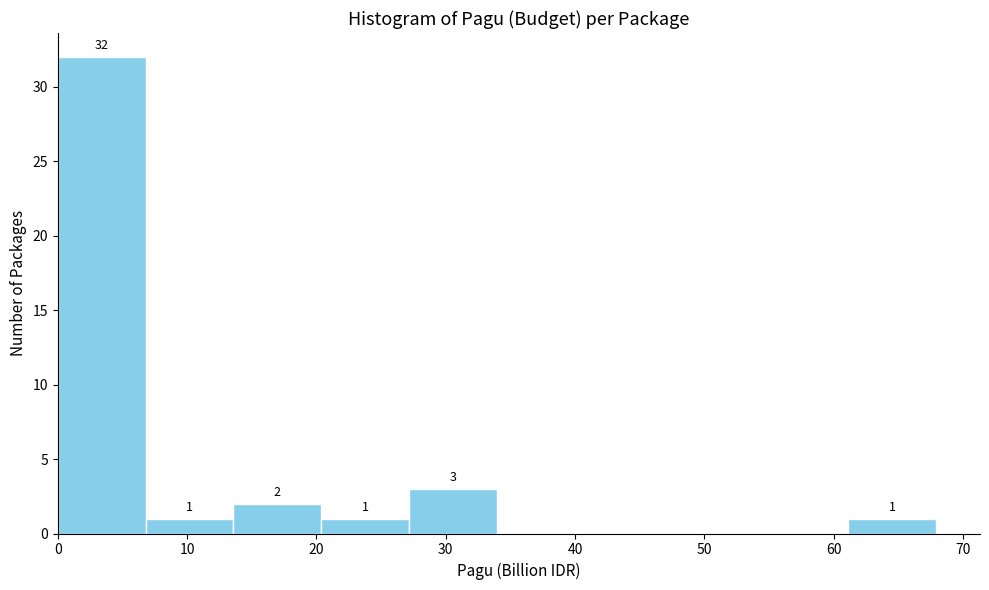

Which range on the x-axis has the tallest bar?

0 to 7